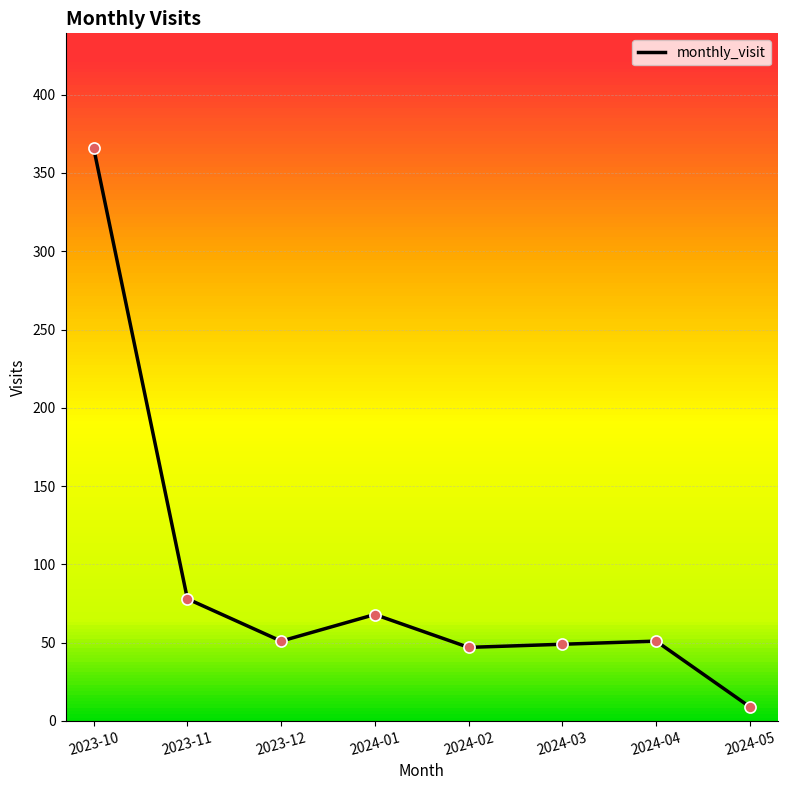

Which has a higher value, 2023-12 or 2024-02?

2023-12